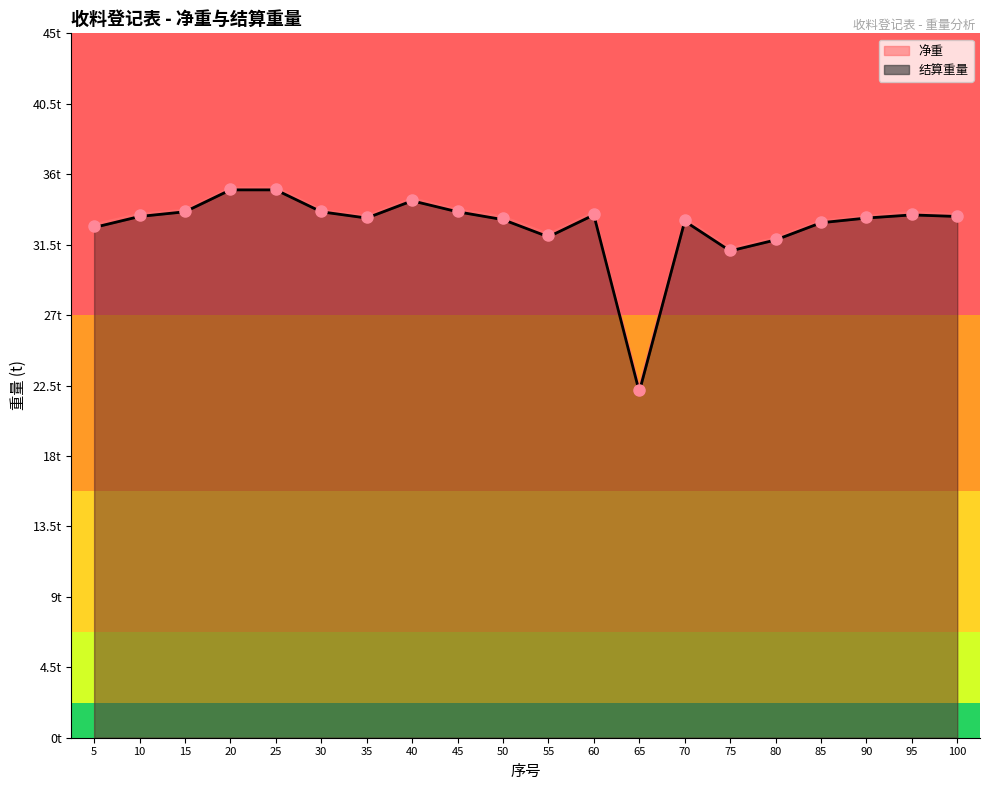

Which series changed the most between 25 and 95?

结算重量